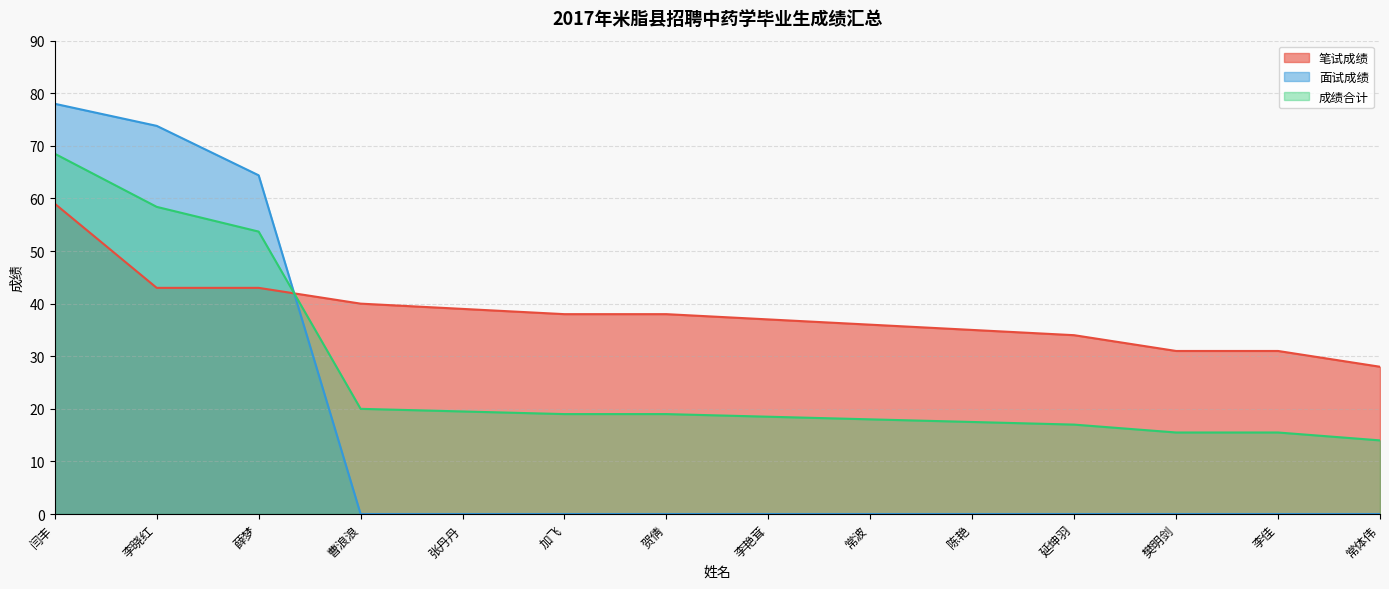

How many lines are shown in the chart?

3